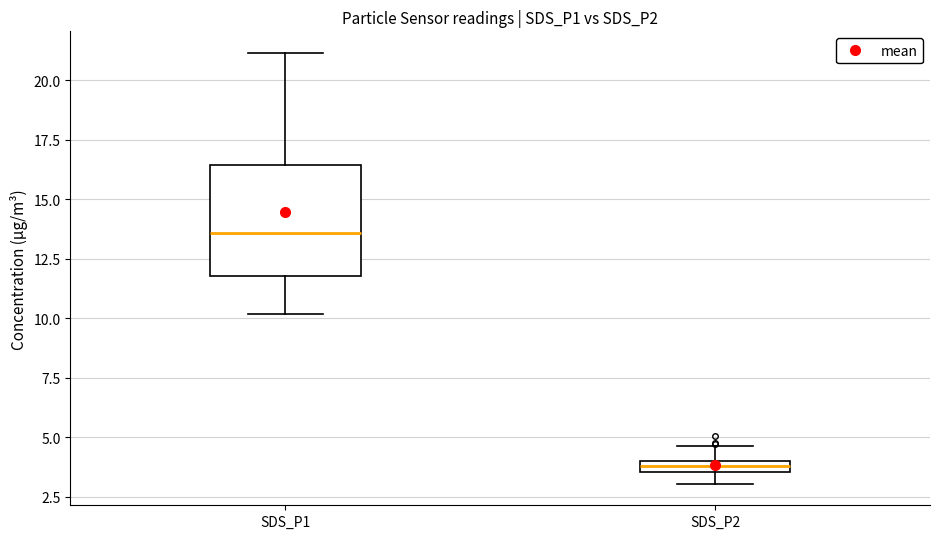

Comparing the boxes themselves (not the whiskers), which one is the tallest?

SDS_P1